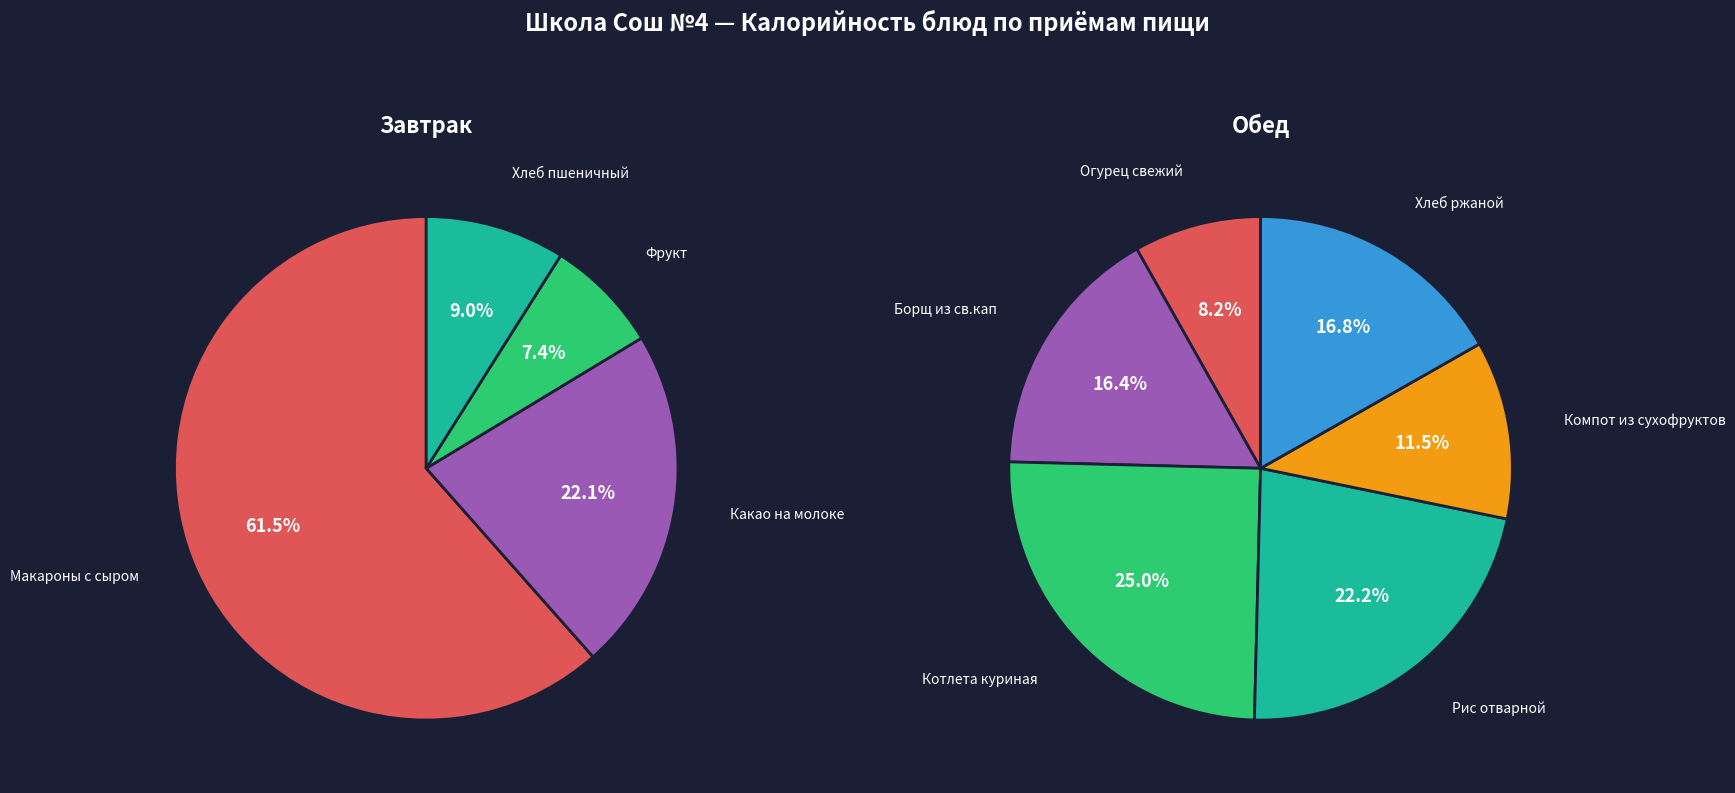

Which has a higher value, Компот из сухофруктов or Рис отварной?

Рис отварной